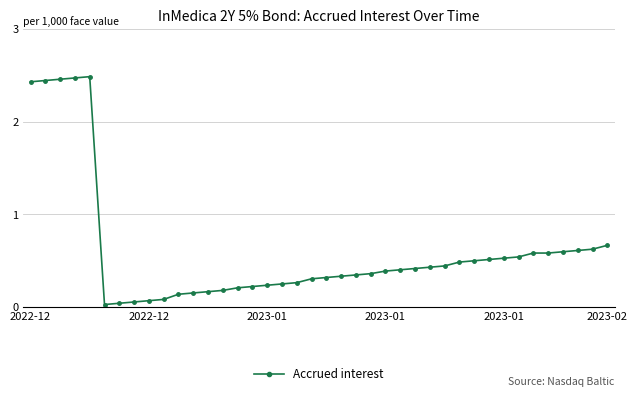

What is the average value?

0.6